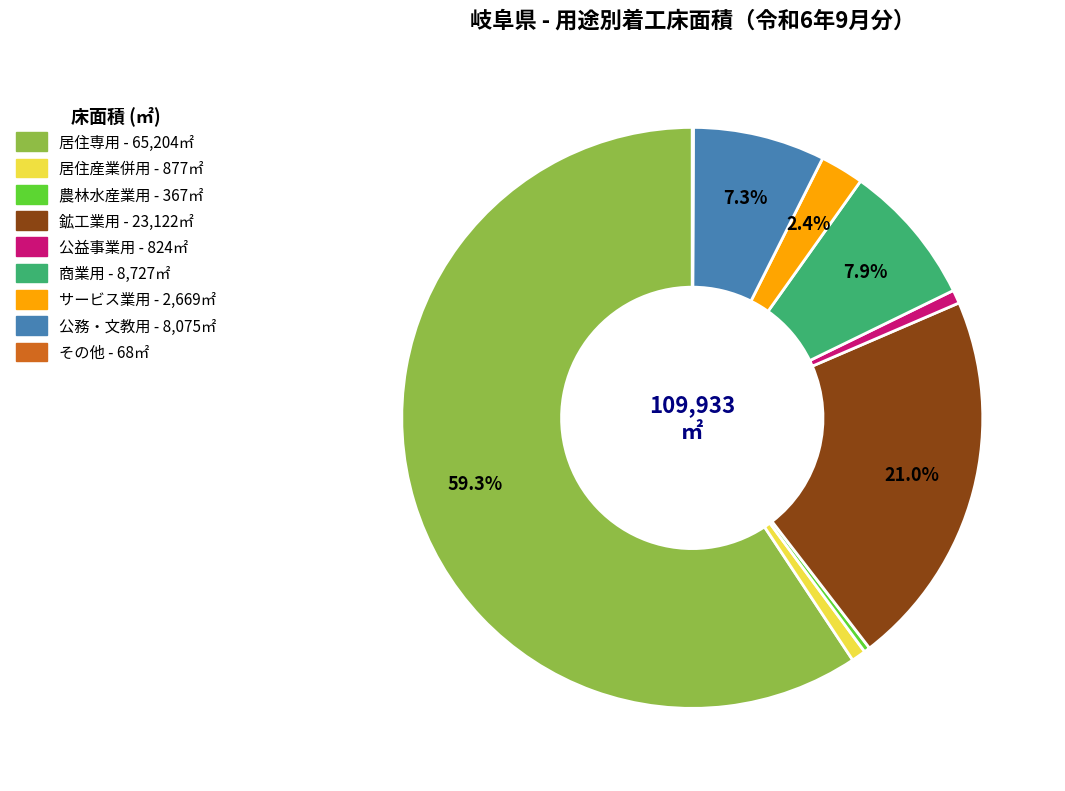

Which slice is the largest?

居住専用